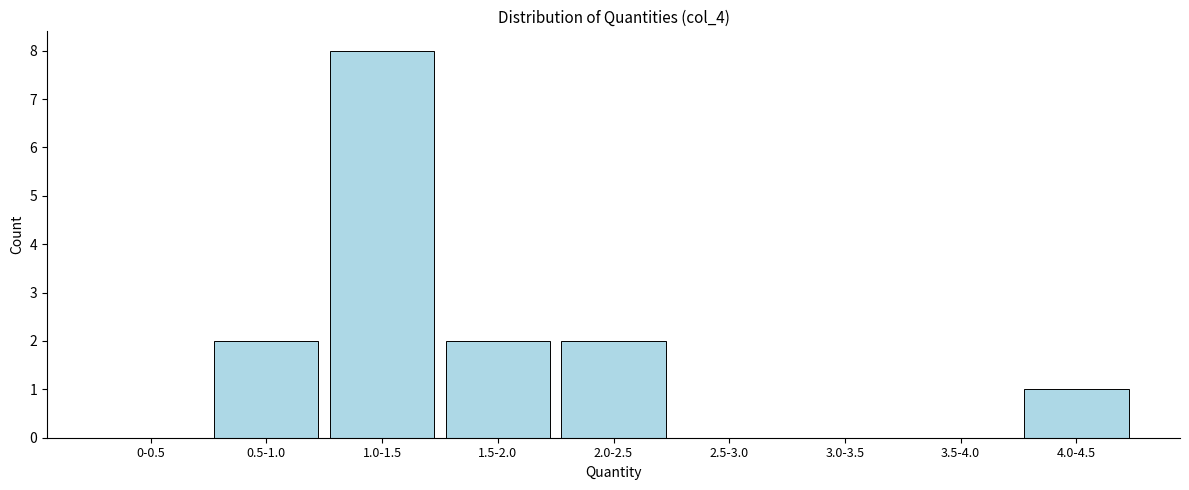

Reading left to right, what are all the values shown in this chart?

0-0.5=0	0.5-1.0=2	1.0-1.5=8	1.5-2.0=2	2.0-2.5=2	2.5-3.0=0	3.0-3.5=0	3.5-4.0=0	4.0-4.5=1